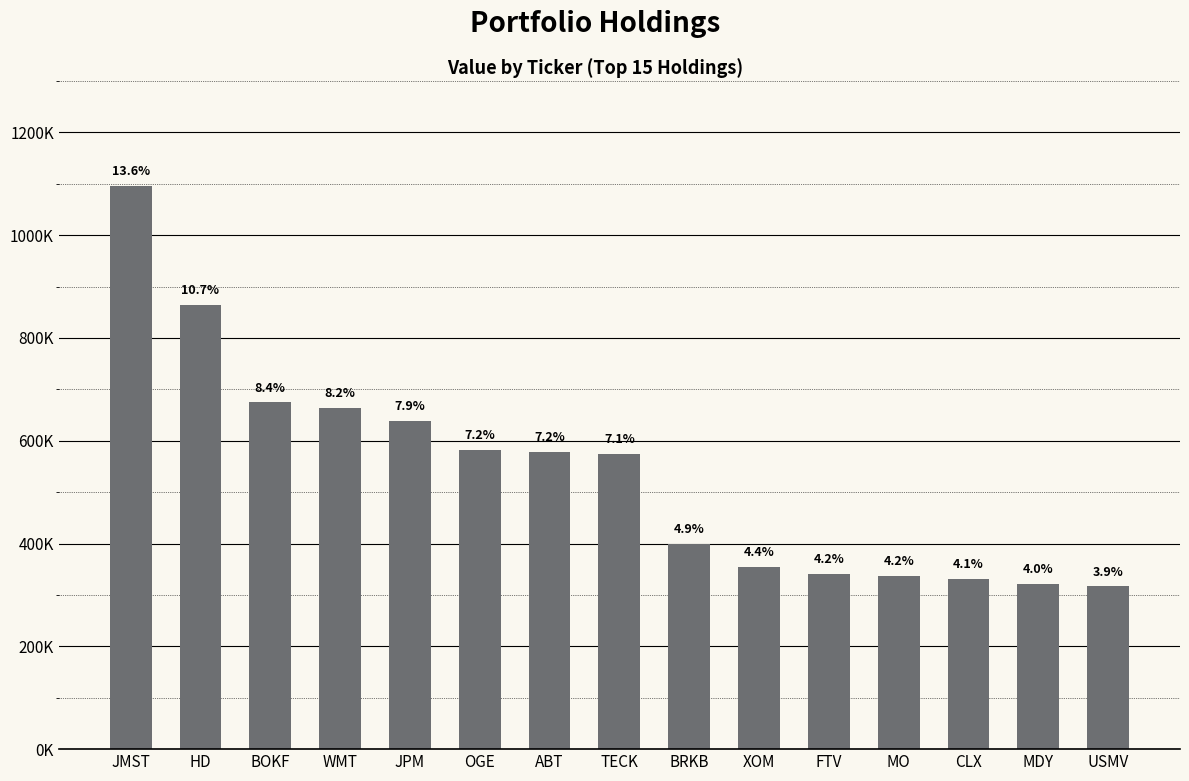

Which label corresponds to the largest value in the chart?

JMST